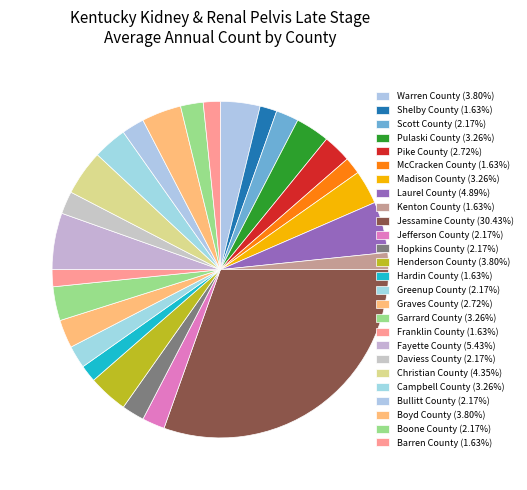

To the nearest percent, what is the average slice percentage?

4%